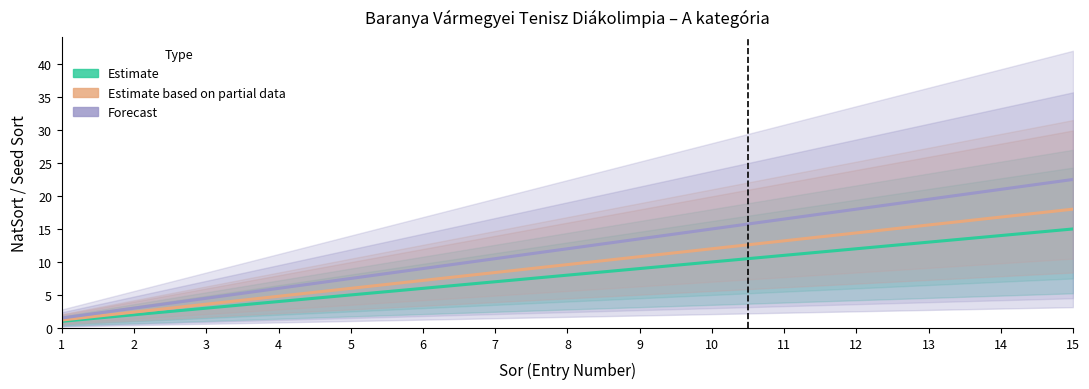

How many values in the Estimate based on partial data series exceed 9?

8